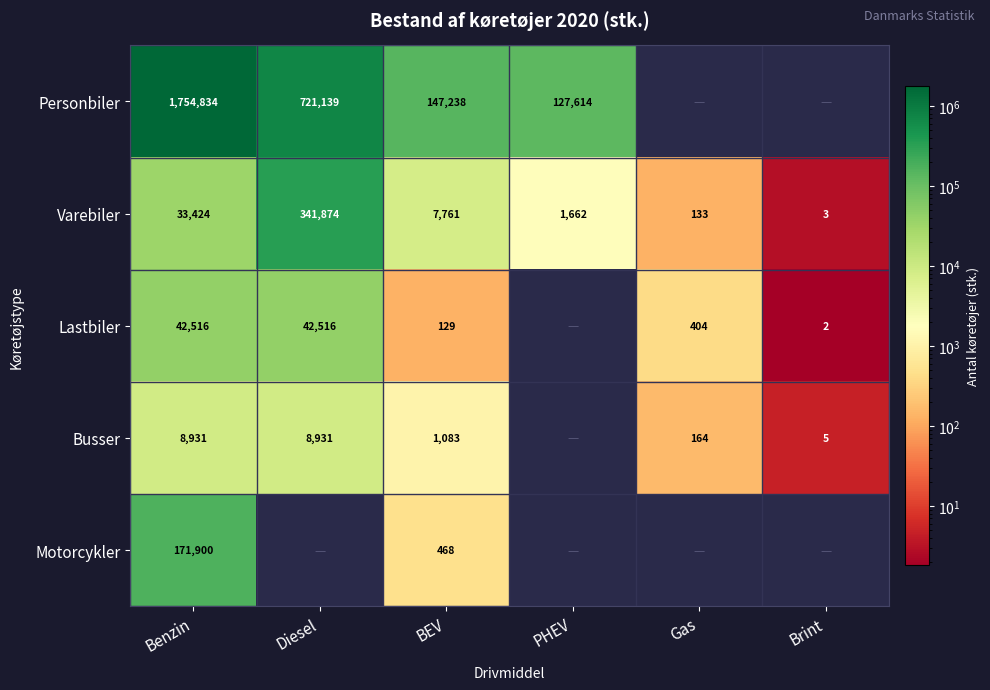

What is the greatest value displayed?

1754834.1